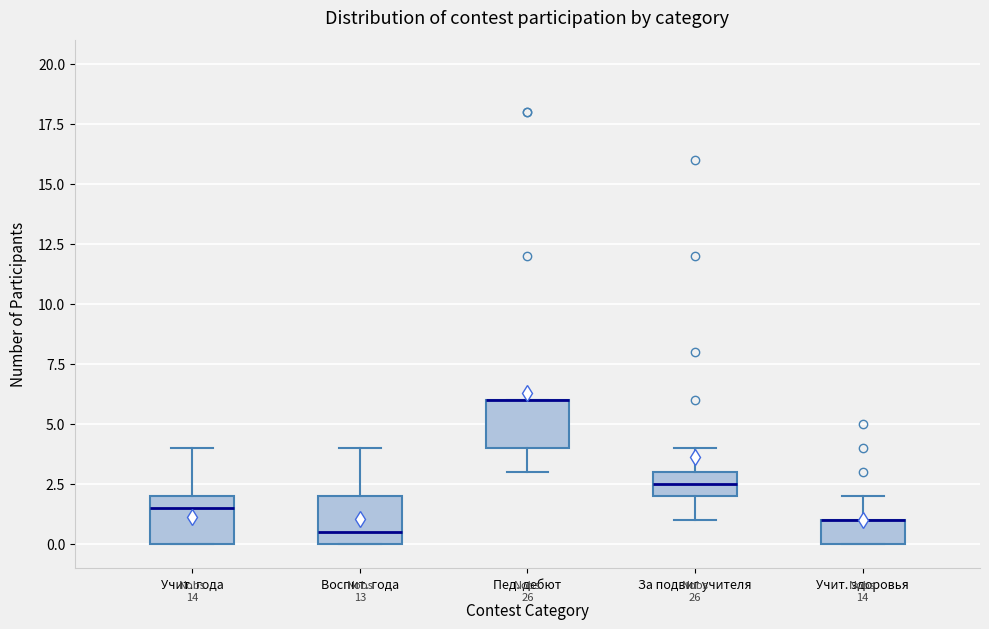

Where does the upper whisker of the box for Учит. здоровья end on the y-axis? The values are not printed on the chart, so give them approximately, as read against the axis.

2.0